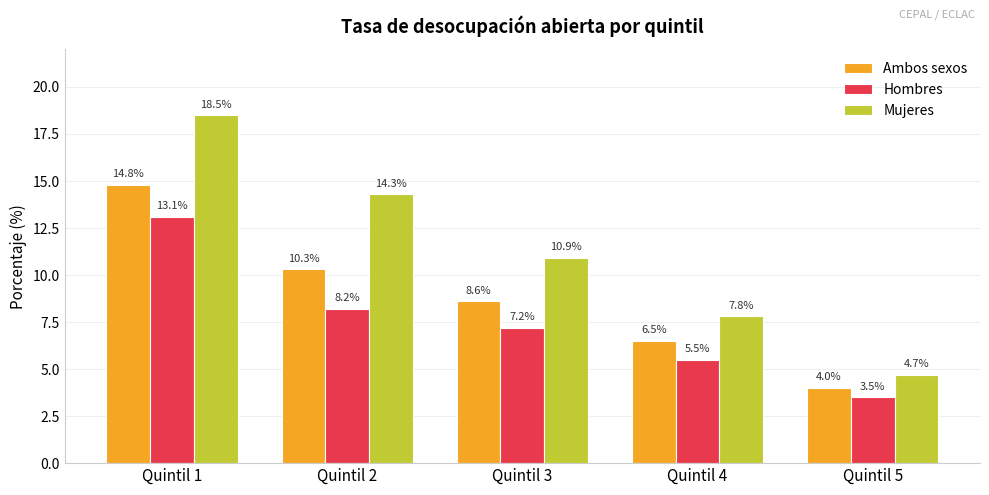

The value of Hombres at Quintil 3 is 7.2. True or false?

True